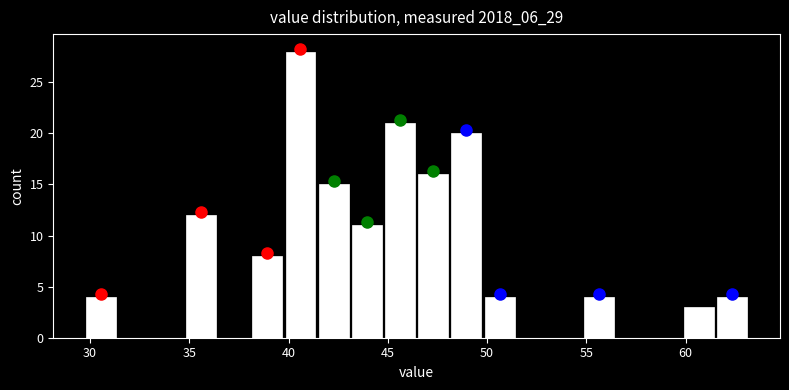

Read against the x-axis, roughly where is the centre of the tallest bar?

40.5